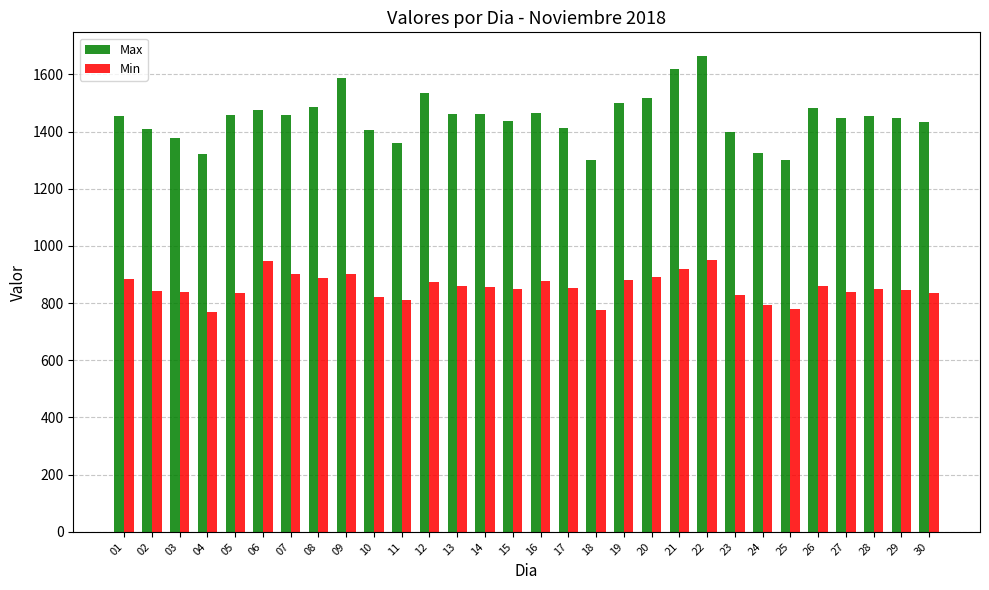

What is the value of the Min bar at the 30th from the left?

835